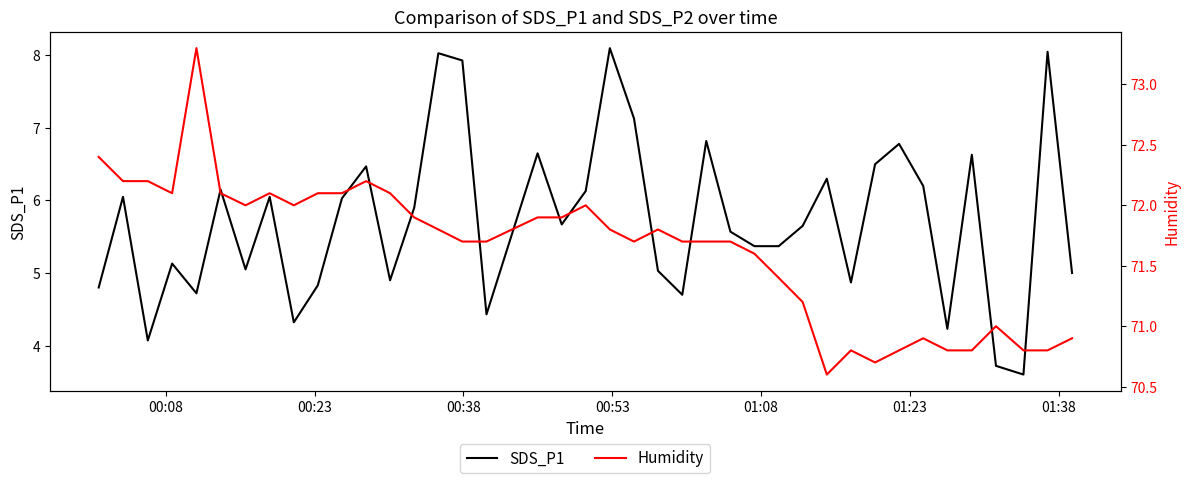

Reading left to right, transcribe all the data shown in this chart.

SDS_P1: 4.8	6.0	4.1	5.1	4.7	6.2	5.0	6.0	4.3	4.8	6.0	6.5	4.9	5.9	8.0	7.9	4.4	6.7	5.7	6.1	8.1	7.1	5.0	4.7	6.8	5.6	5.4	5.4	5.7	6.3	4.9	6.5	6.8	6.2	4.2	6.6	3.7	3.6	8.1	5.0
Humidity: 72.4	72.2	72.2	72.1	73.3	72.1	72.0	72.1	72.0	72.1	72.1	72.2	72.1	71.9	71.8	71.7	71.7	71.9	71.9	72.0	71.8	71.7	71.8	71.7	71.7	71.7	71.6	71.4	71.2	70.6	70.8	70.7	70.8	70.9	70.8	70.8	71.0	70.8	70.8	70.9